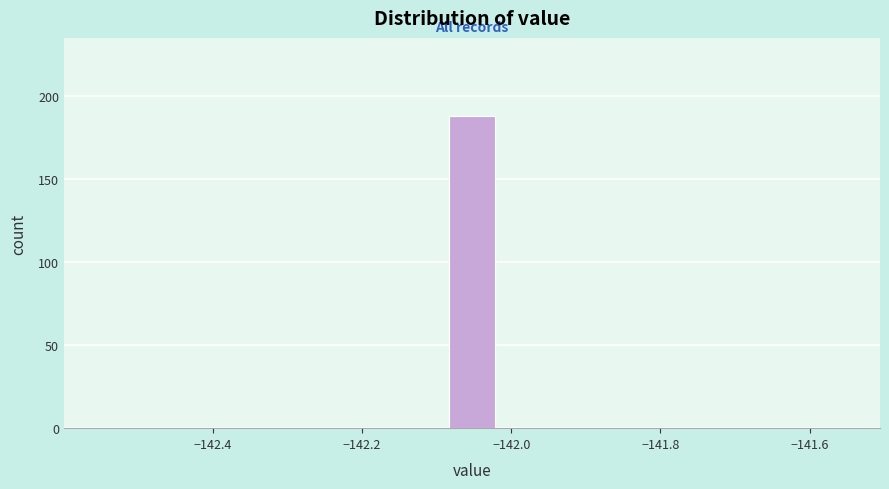

Around what value on the x-axis is the tallest bar? Give the approximate position of its centre, as read against the axis.

-142.06